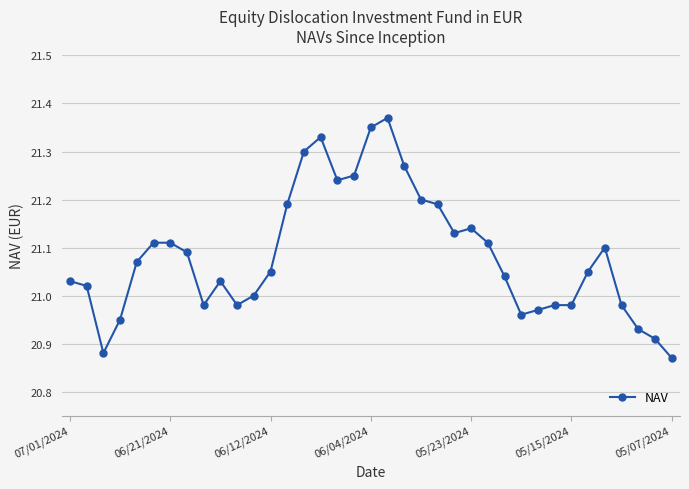

What is the difference between the maximum and second lowest values?

0.5